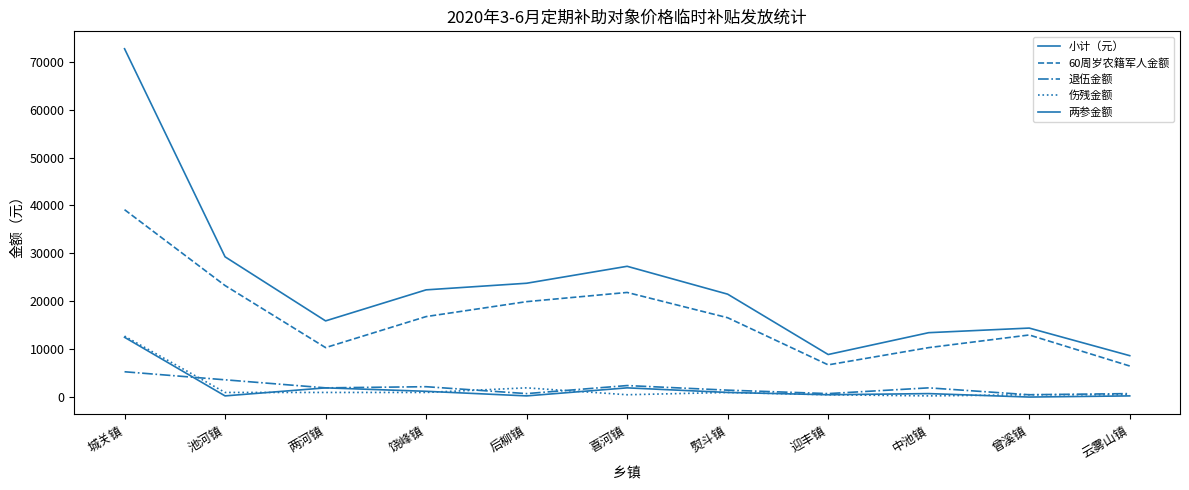

What is the maximum value shown in the chart?

72720